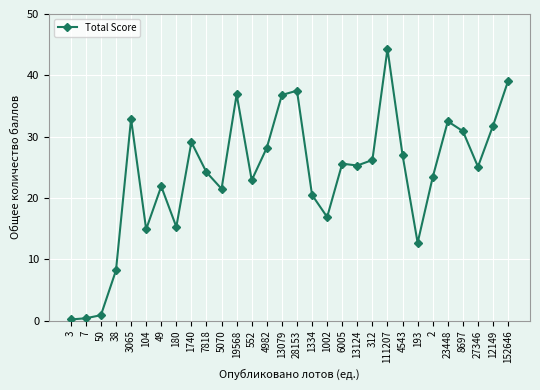

What is the difference between the values at 3065 and 12149?

1.1